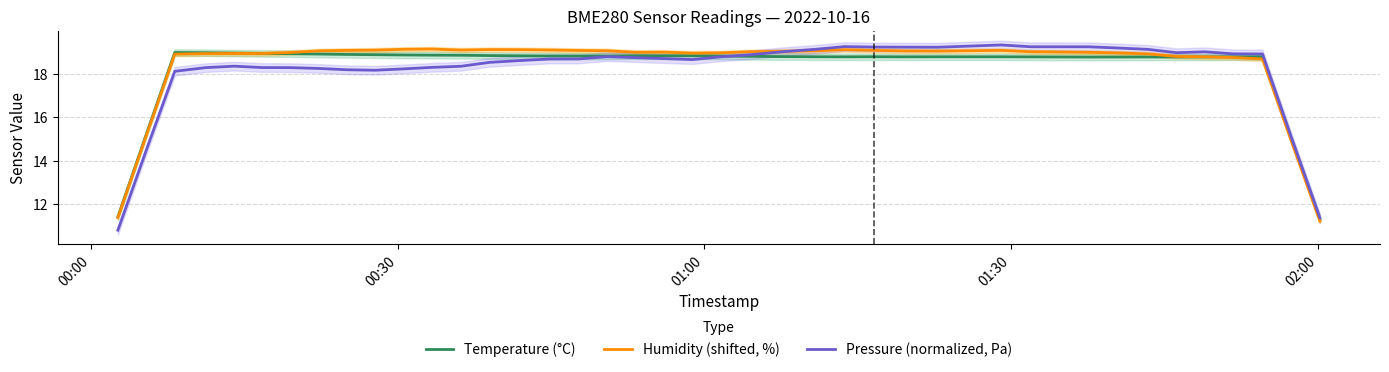

What is the minimum value for Humidity (shifted, %)?

11.2